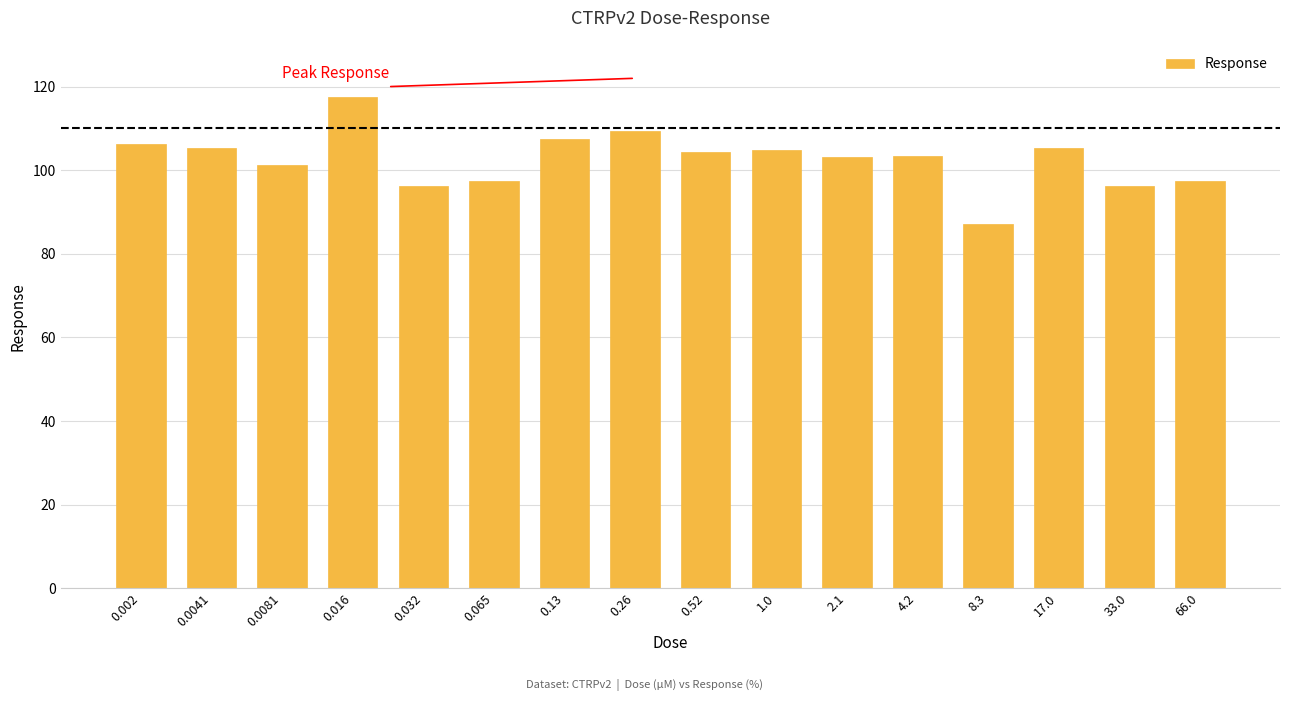

Is it true that the value at 0.52 is 104.4?

True